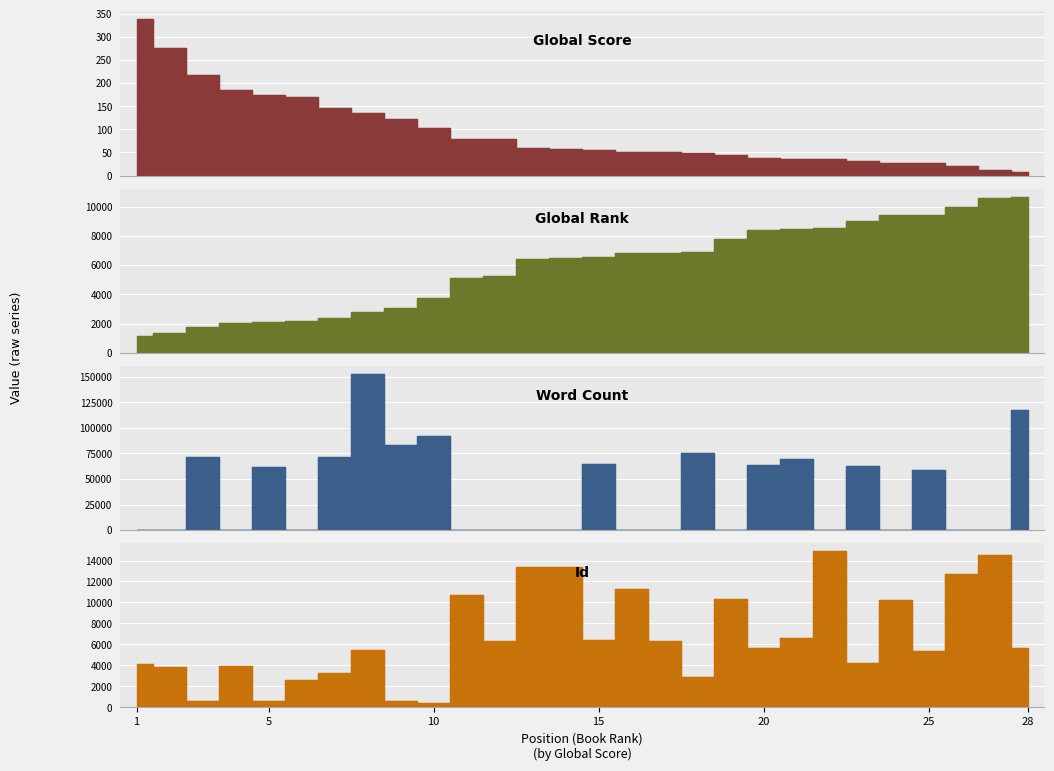

What are all the series names shown in the legend?

Global Score, Global Rank, Word Count, Id